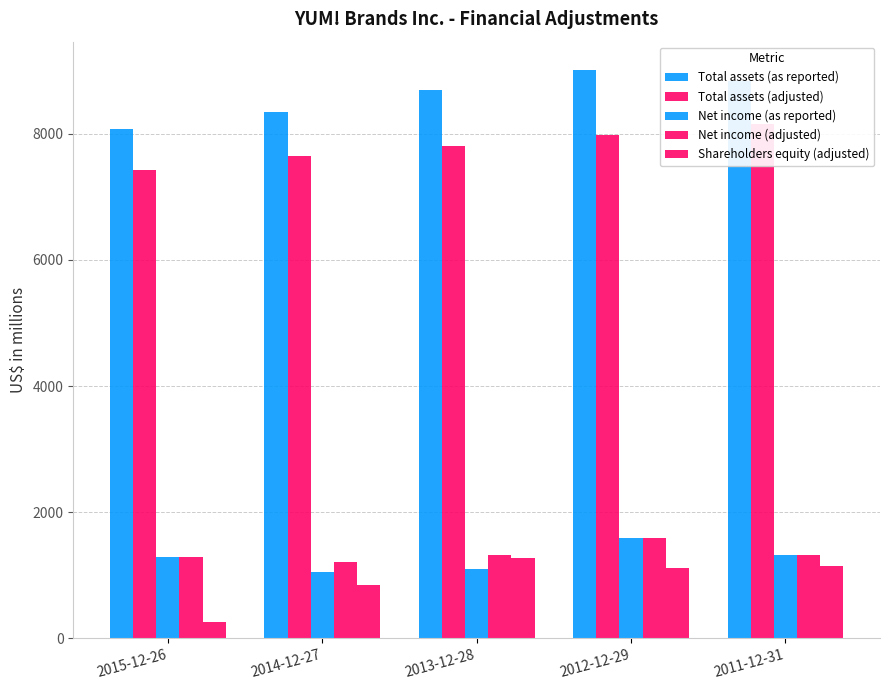

How many data points in Net income (as reported) are above 1293?

2